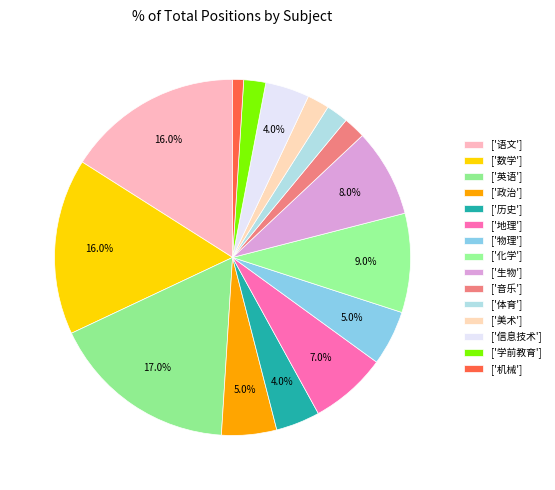

Count the number of slices in the pie.

15